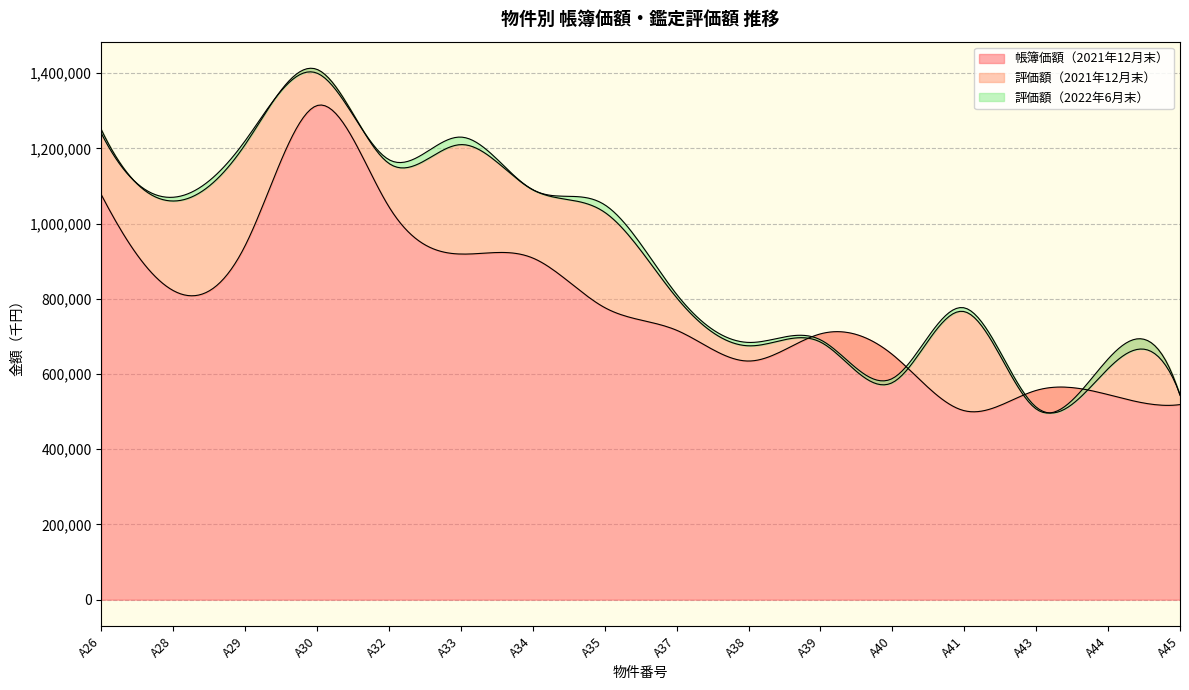

What is the lowest value of the 評価額（2021年12月末） series?

507000